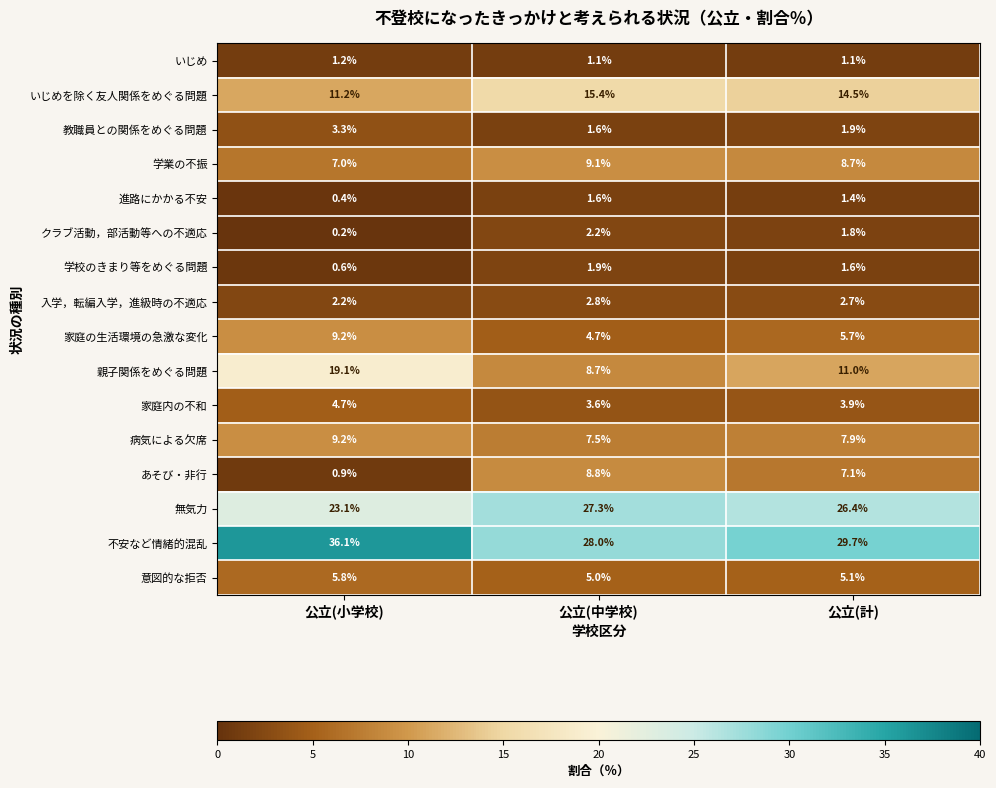

Rank the categories by 病気による欠席 value from lowest to highest.

公立(中学校), 公立(計), 公立(小学校)